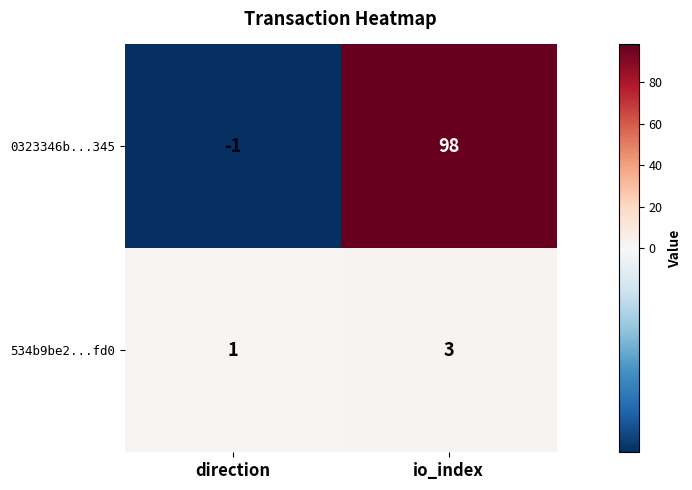

How many series are shown in this chart?

2